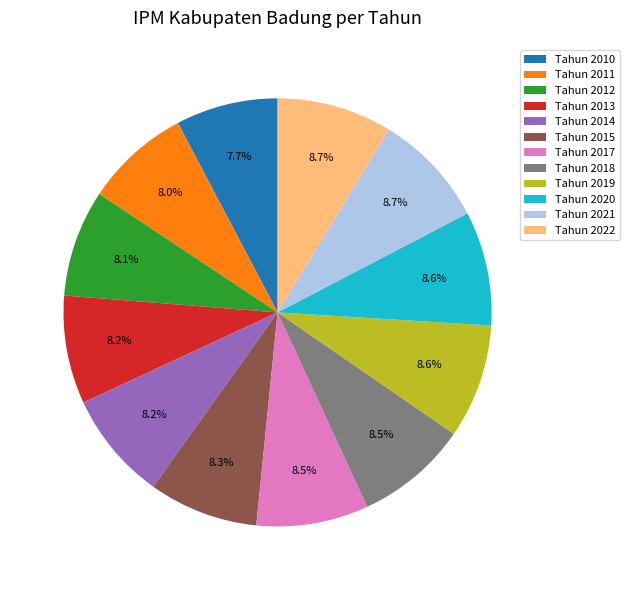

Count the number of slices in the pie.

12